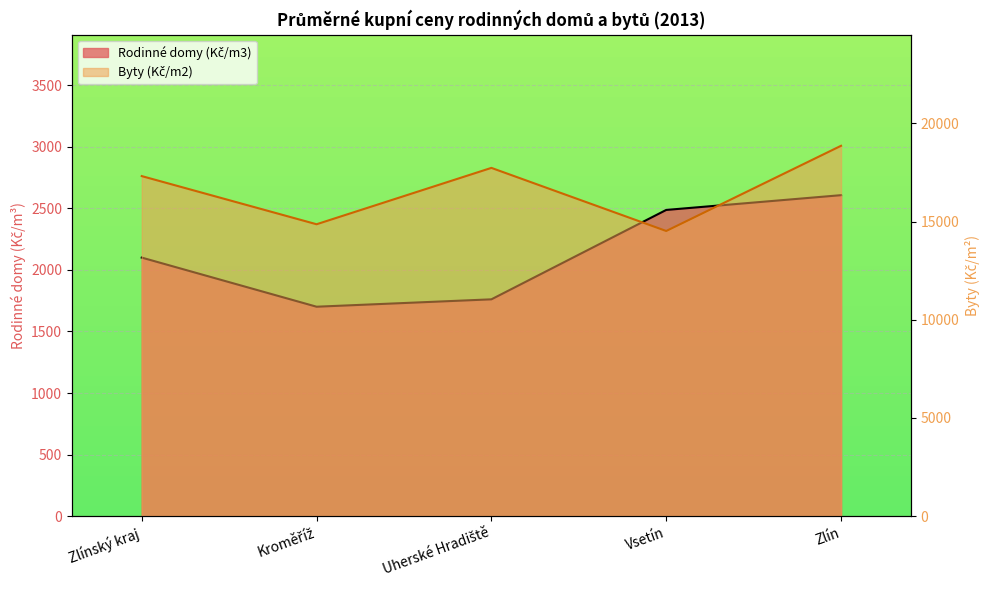

Which series has the widest spread of values?

Byty (Kč/m2)